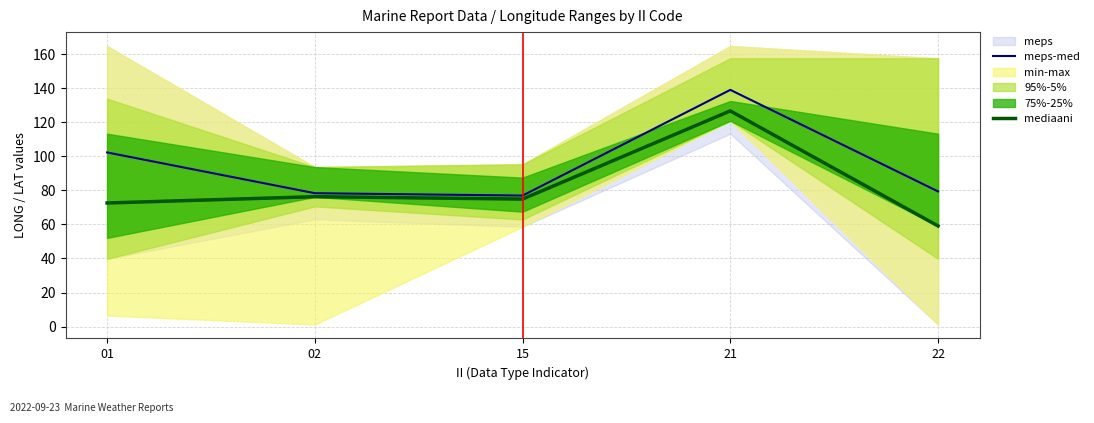

How many lines are shown in the chart?

2